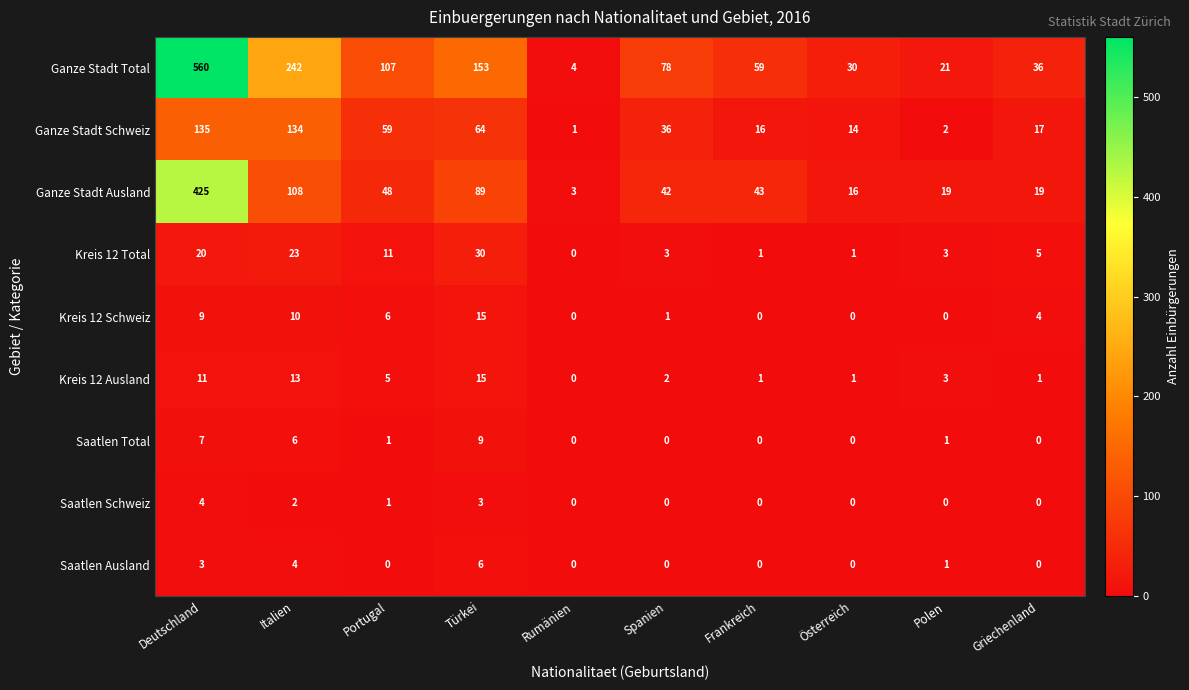

What is the sum of all Saatlen Ausland values?

14